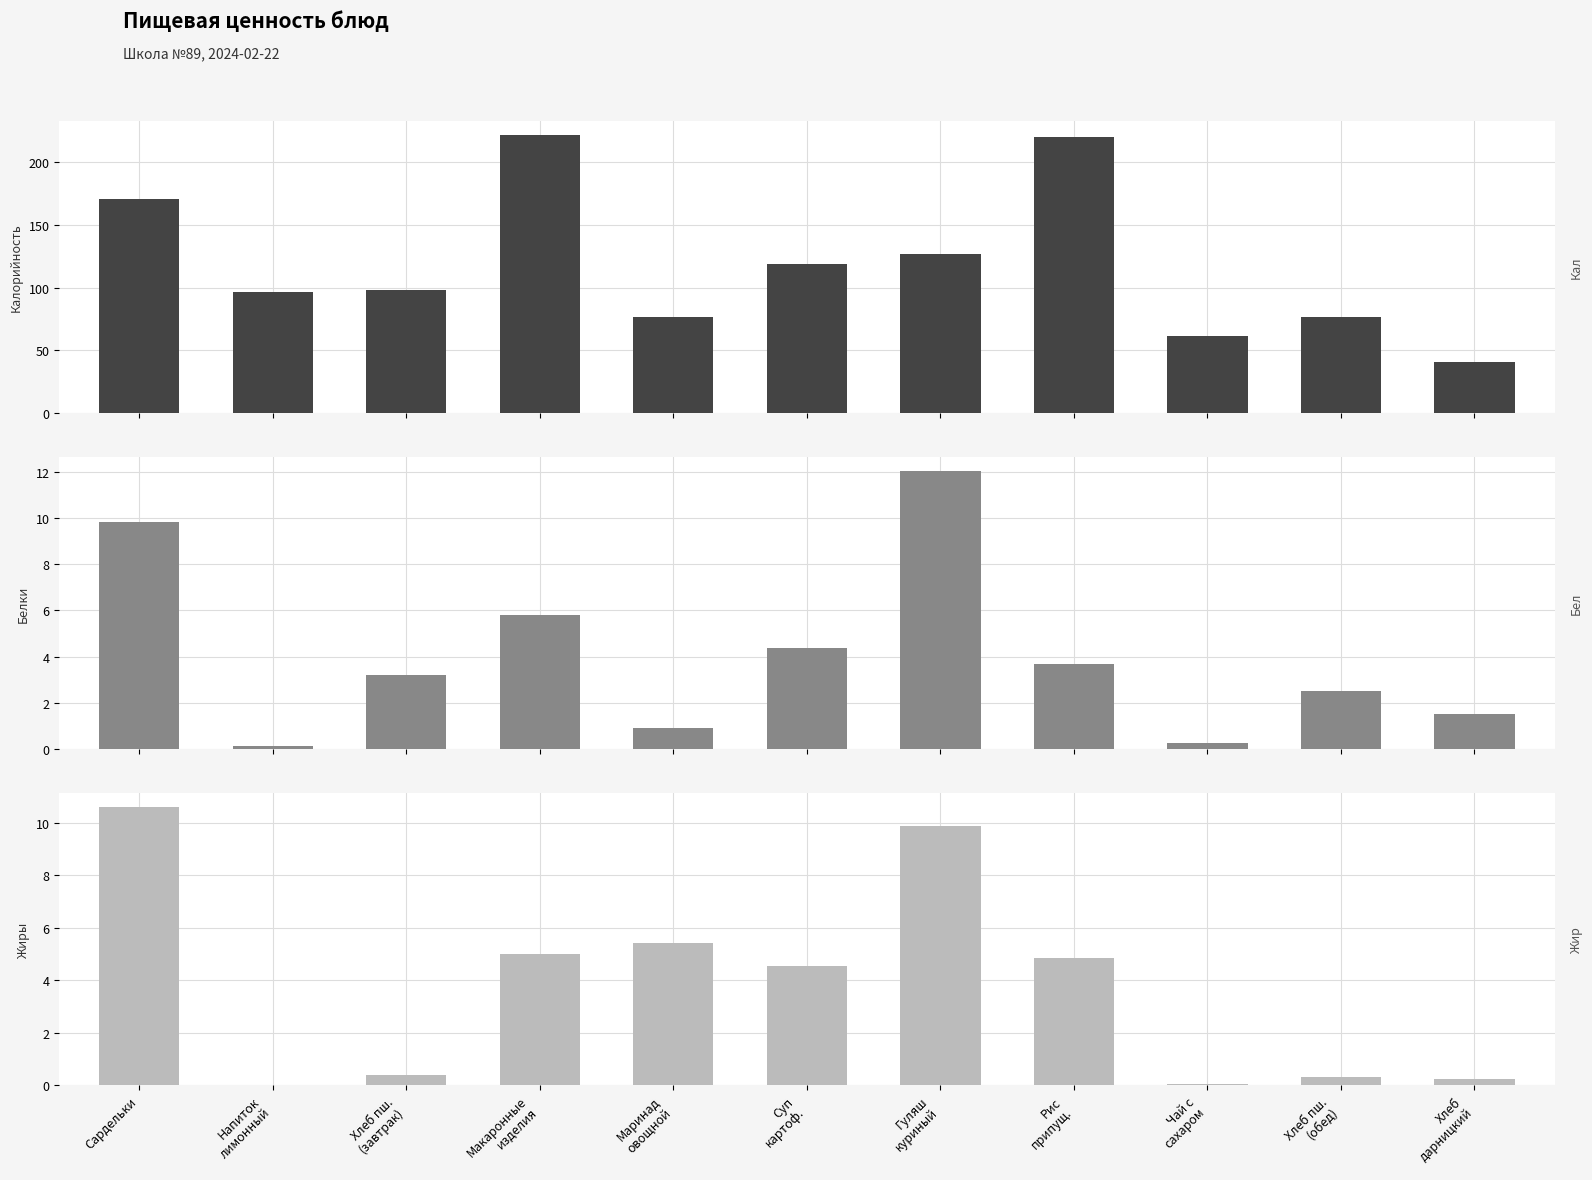

Reading left to right, list all the values displayed in this chart.

Калорийность: Сардельки=170.4	Напиток
лимонный=96.3	Хлеб пш.
(завтрак)=98.0	Макаронные
изделия=222.1	Маринад
овощной=76.7	Суп
картоф.=118.8	Гуляш
куриный=126.7	Рис
припущ.=220.1	Чай с
сахаром=61.1	Хлеб пш.
(обед)=76.2	Хлеб
дарницкий=40.8
Белки: Сардельки=9.8	Напиток
лимонный=0.1	Хлеб пш.
(завтрак)=3.2	Макаронные
изделия=5.8	Маринад
овощной=0.9	Суп
картоф.=4.3	Гуляш
куриный=12.0	Рис
припущ.=3.7	Чай с
сахаром=0.3	Хлеб пш.
(обед)=2.5	Хлеб
дарницкий=1.5
Жиры: Сардельки=10.6	Напиток
лимонный=0.0	Хлеб пш.
(завтрак)=0.4	Макаронные
изделия=5.0	Маринад
овощной=5.4	Суп
картоф.=4.6	Гуляш
куриный=9.9	Рис
припущ.=4.9	Чай с
сахаром=0.1	Хлеб пш.
(обед)=0.3	Хлеб
дарницкий=0.2